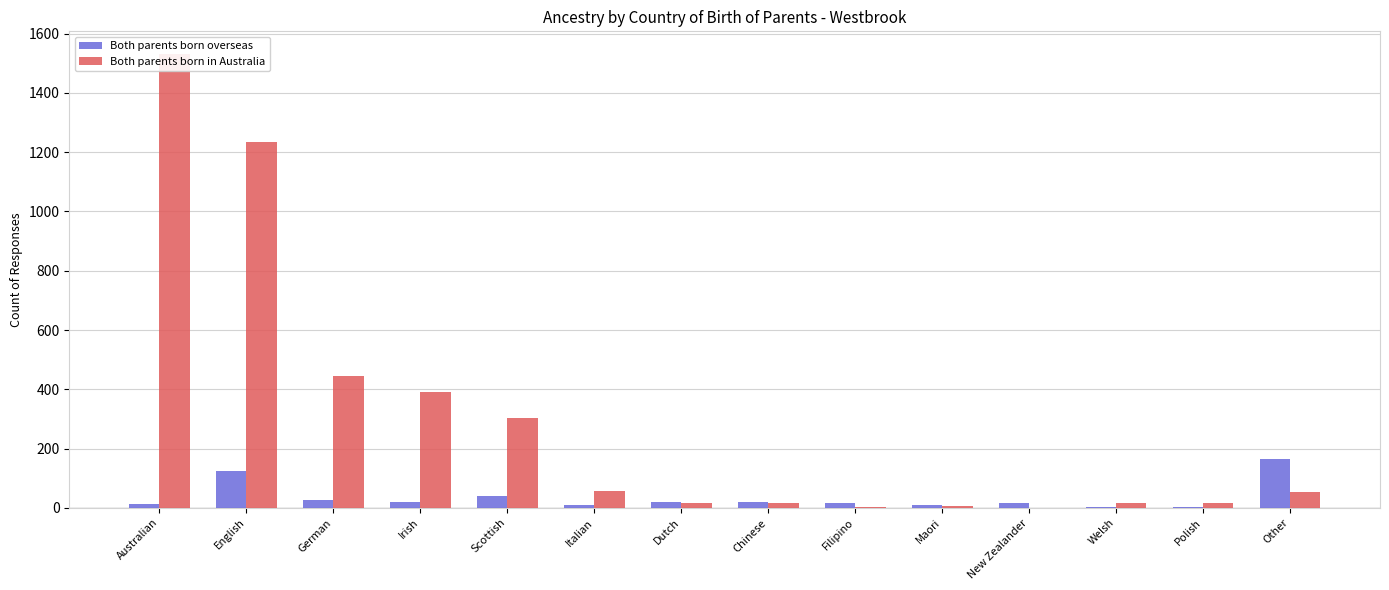

What is the difference between the highest and lowest values at Australian?

1518